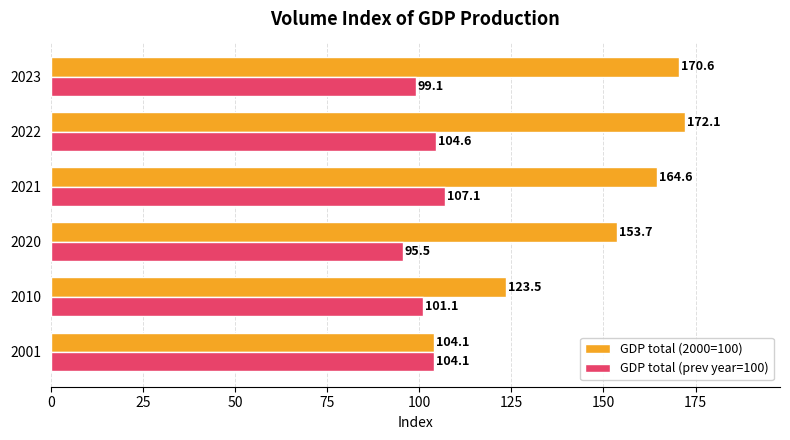

What is the difference between the maximum and minimum values in the GDP total (2000=100) series?

68.0